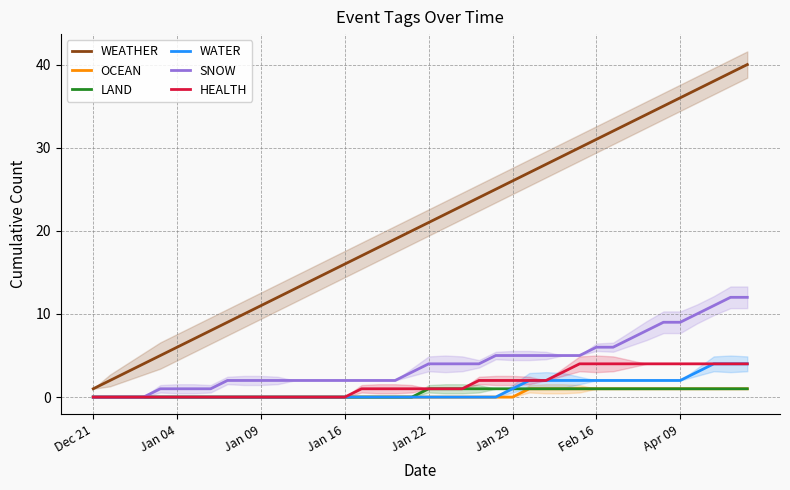

What are all the series names shown in the legend?

WEATHER, OCEAN, LAND, WATER, SNOW, HEALTH